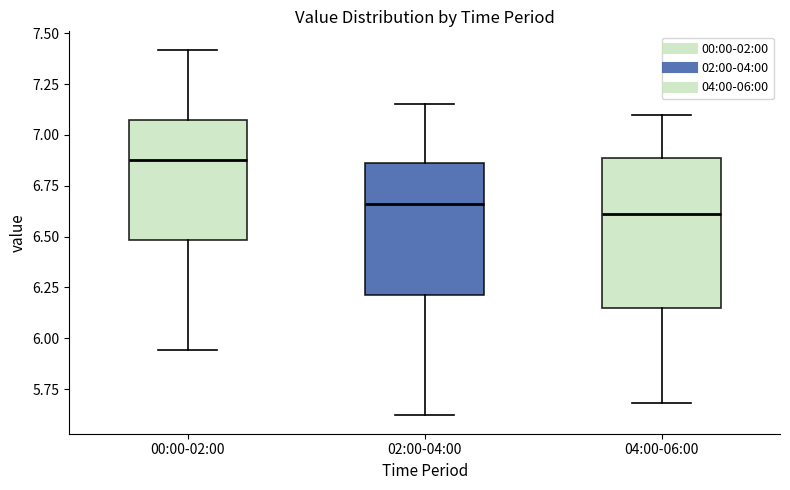

Which box has the highest median line?

00:00-02:00